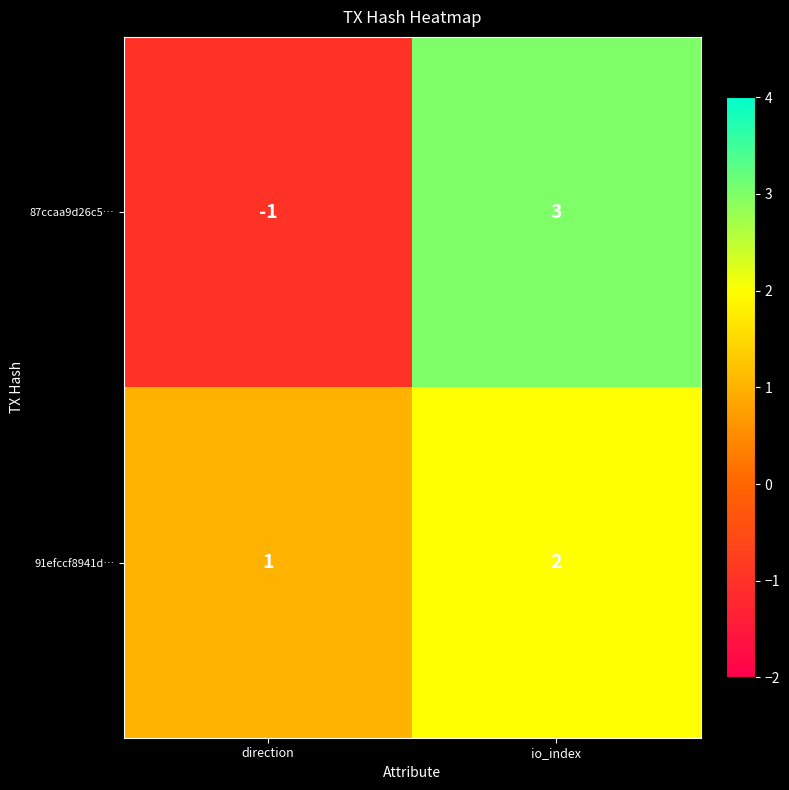

Which series has the widest spread of values?

87ccaa9d26c5…